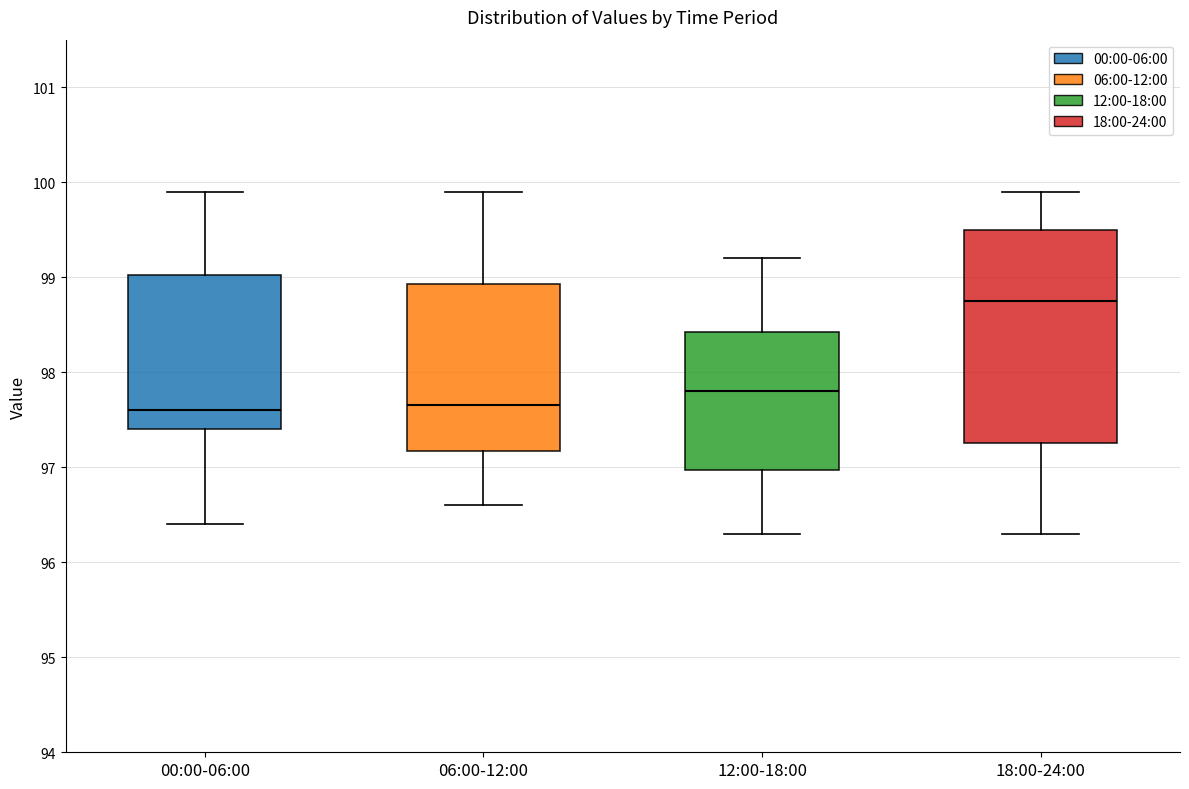

Which box is the tallest, from its lower edge to its upper edge?

18:00-24:00